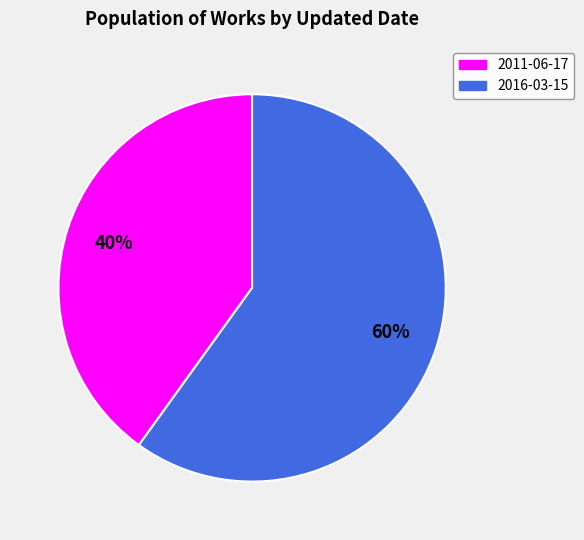

To the nearest percent, what portion does 2016-03-15 represent?

60%